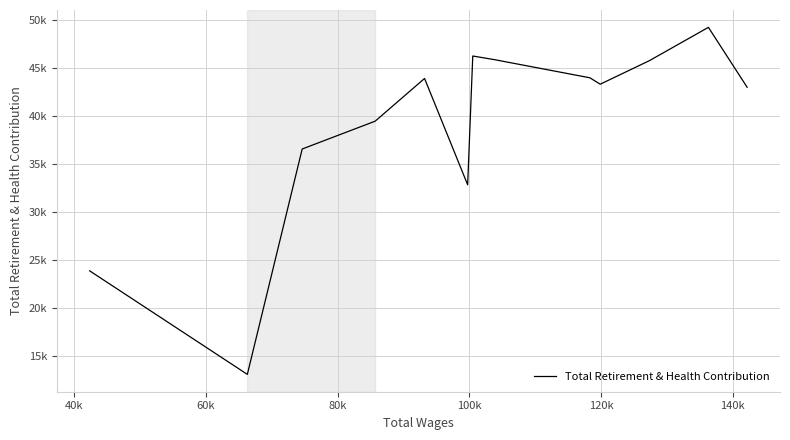

What is the greatest value displayed?

49238